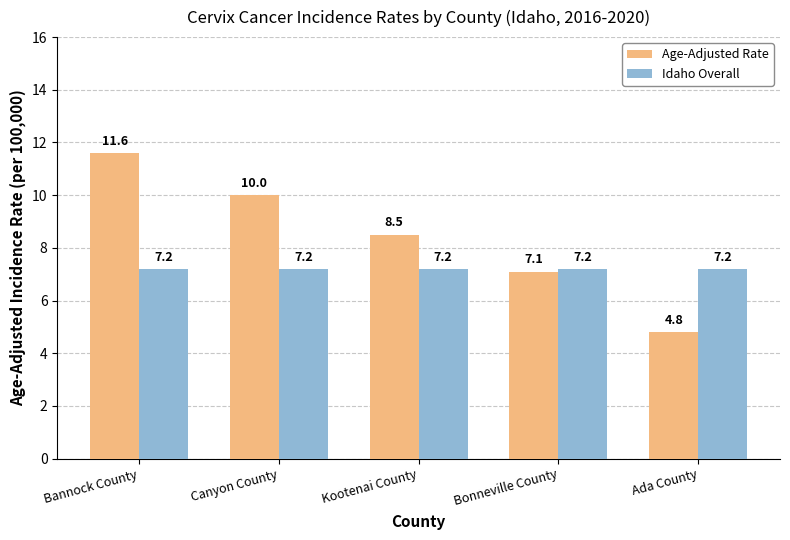

What is the maximum value for Idaho Overall?

7.2